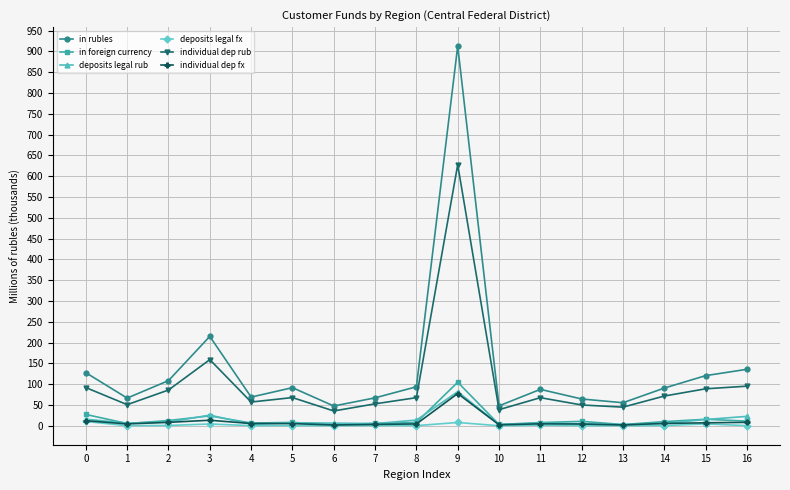

What is the sum of the individual dep rub values at 14 and 8?

139.0